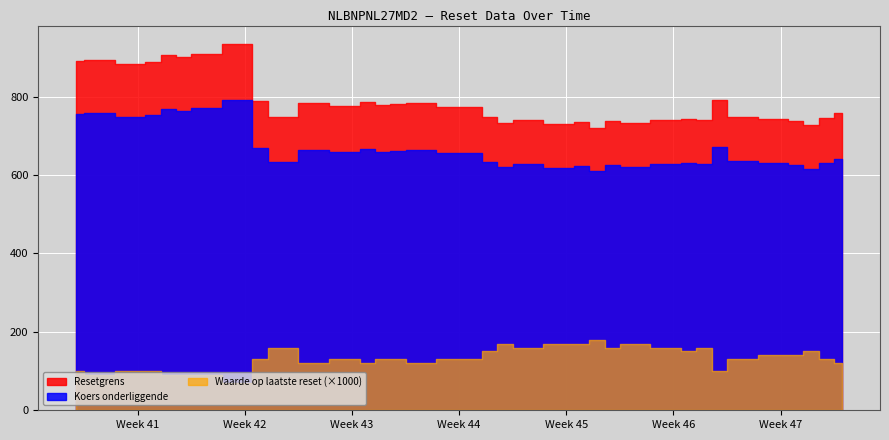

What is the value of the Waarde op laatste reset point at the 28th from the left?

0.2